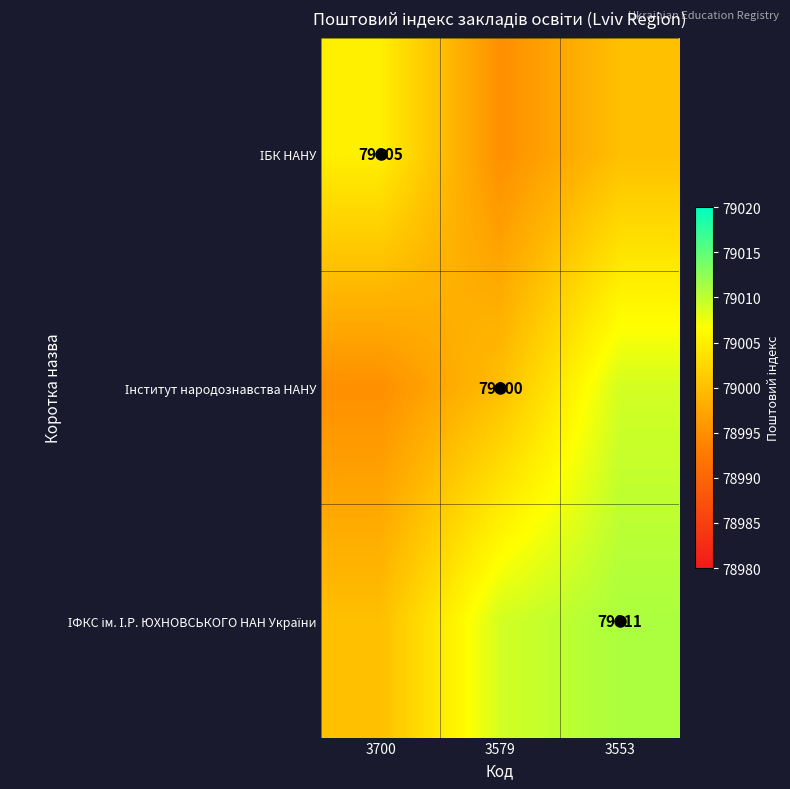

Which category has the highest value across all series?

3553